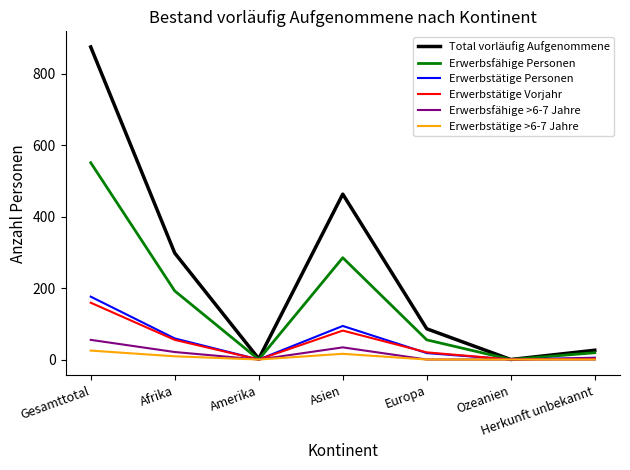

At how many categories does at least one series exceed 176?

3